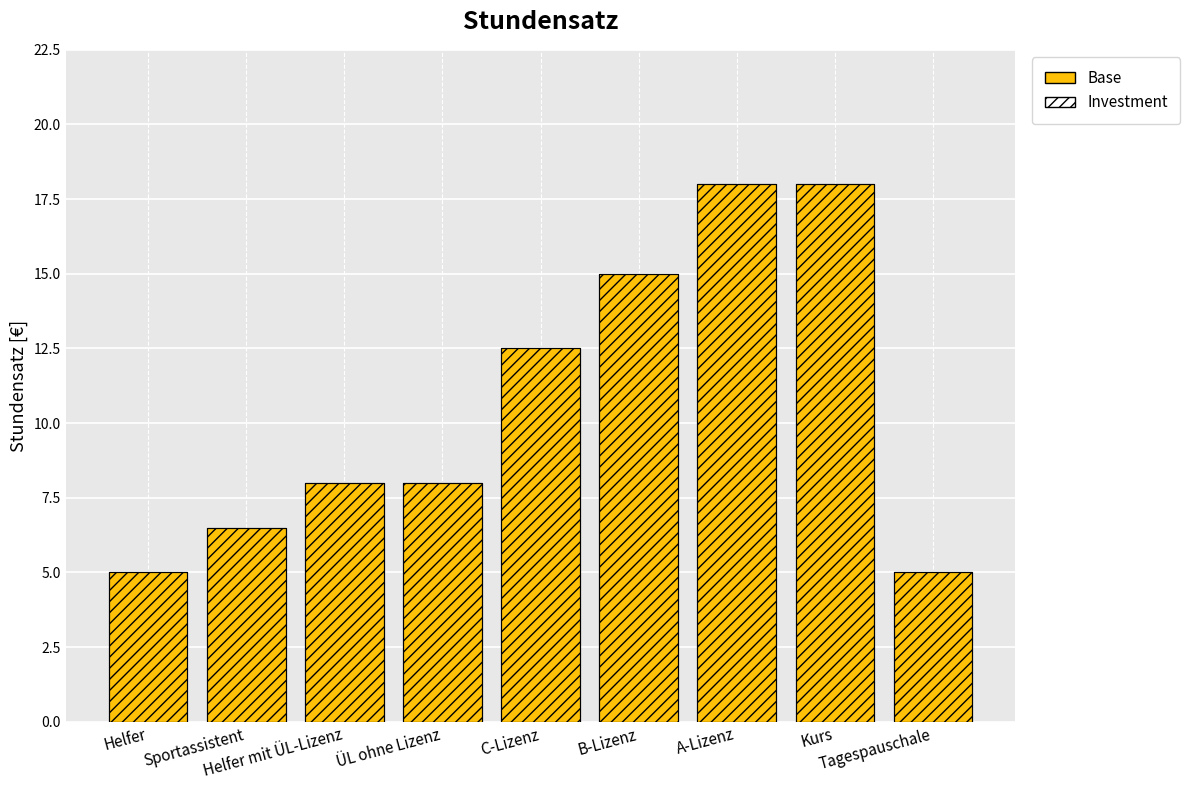

List the labels in order of value, largest first.

A-Lizenz, Kurs, B-Lizenz, C-Lizenz, Helfer mit ÜL-Lizenz, ÜL ohne Lizenz, Sportassistent, Helfer, Tagespauschale